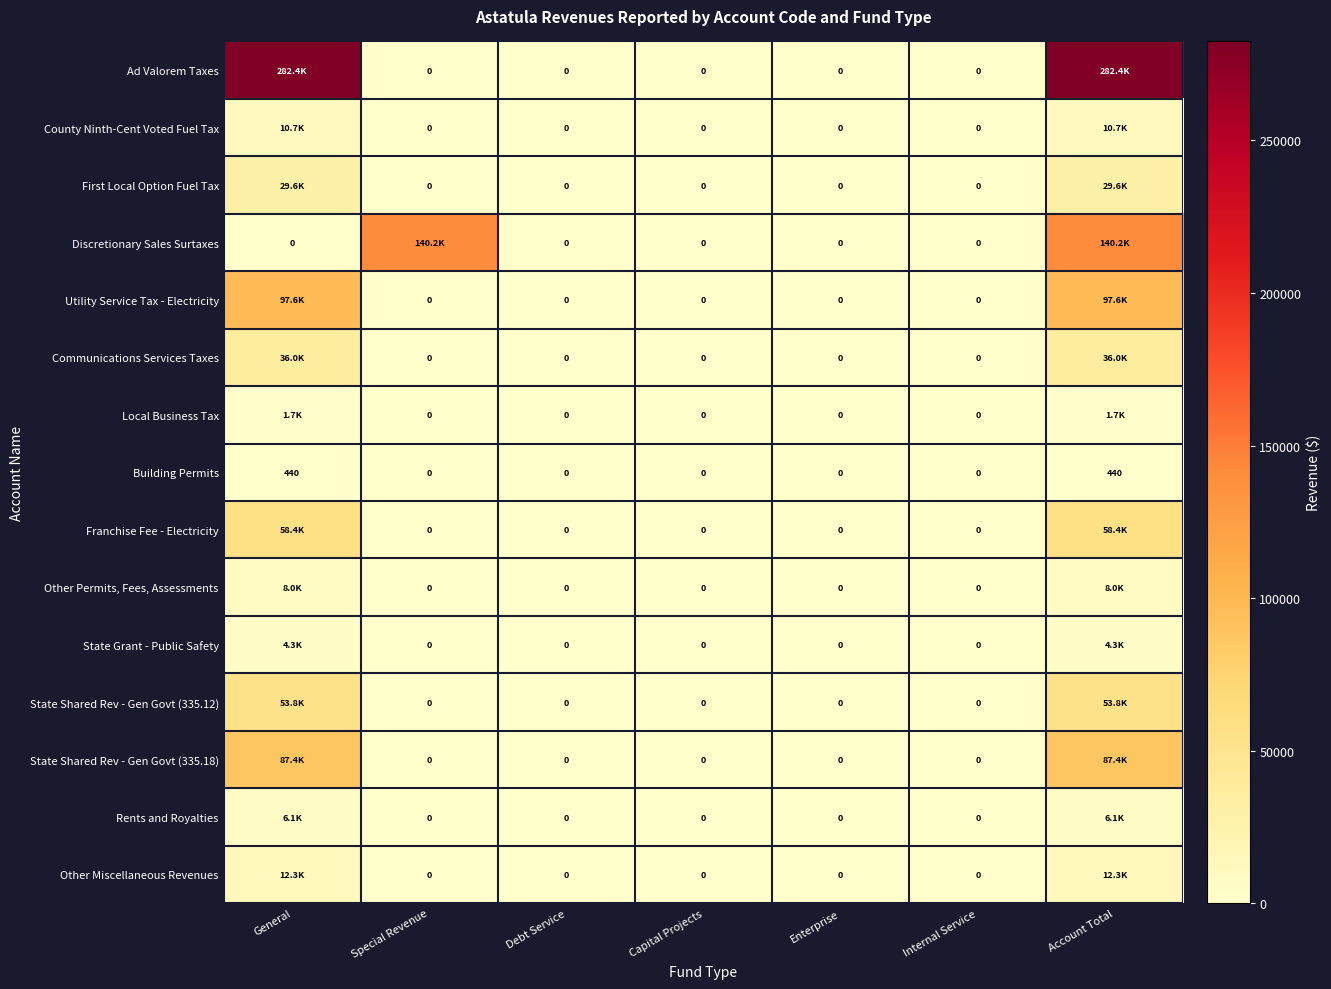

What is the total value across all series at Special Revenue?

140193